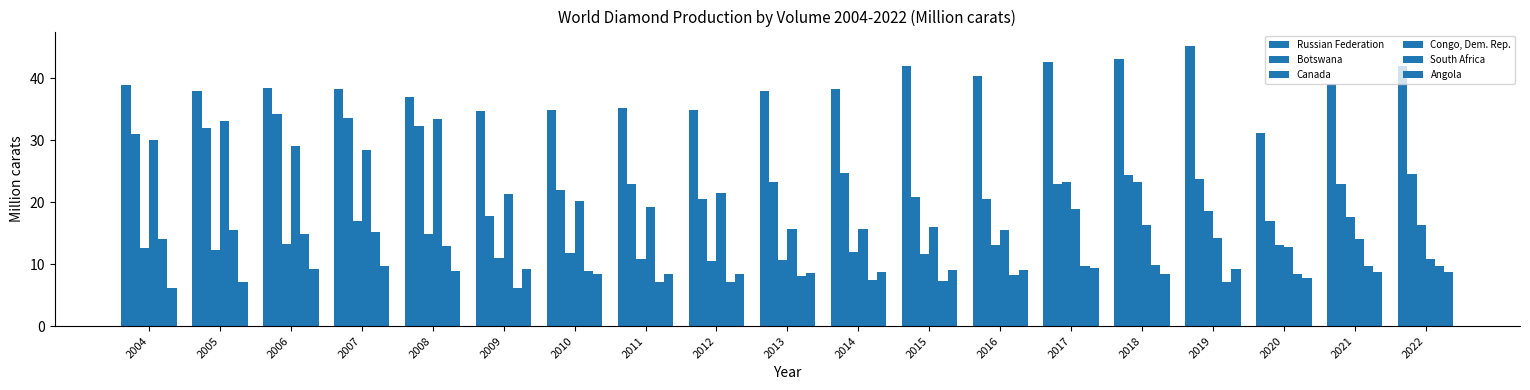

Does the chart contain any negative values?

No